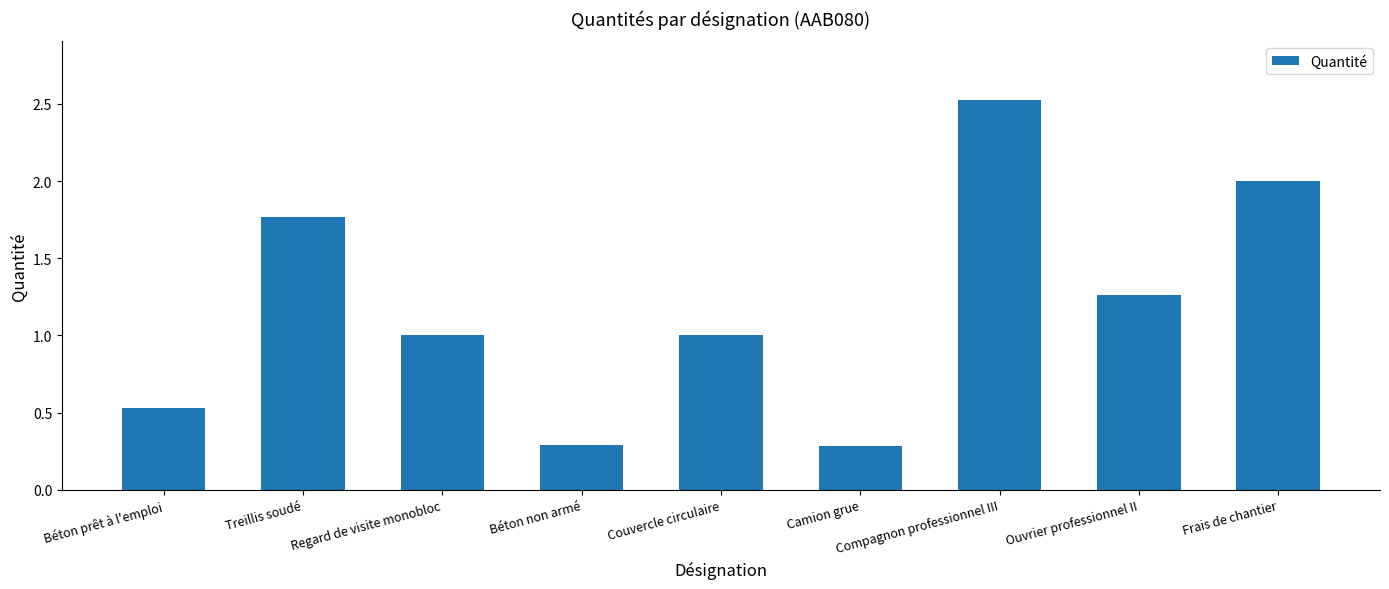

Count the number of data series in this chart.

1